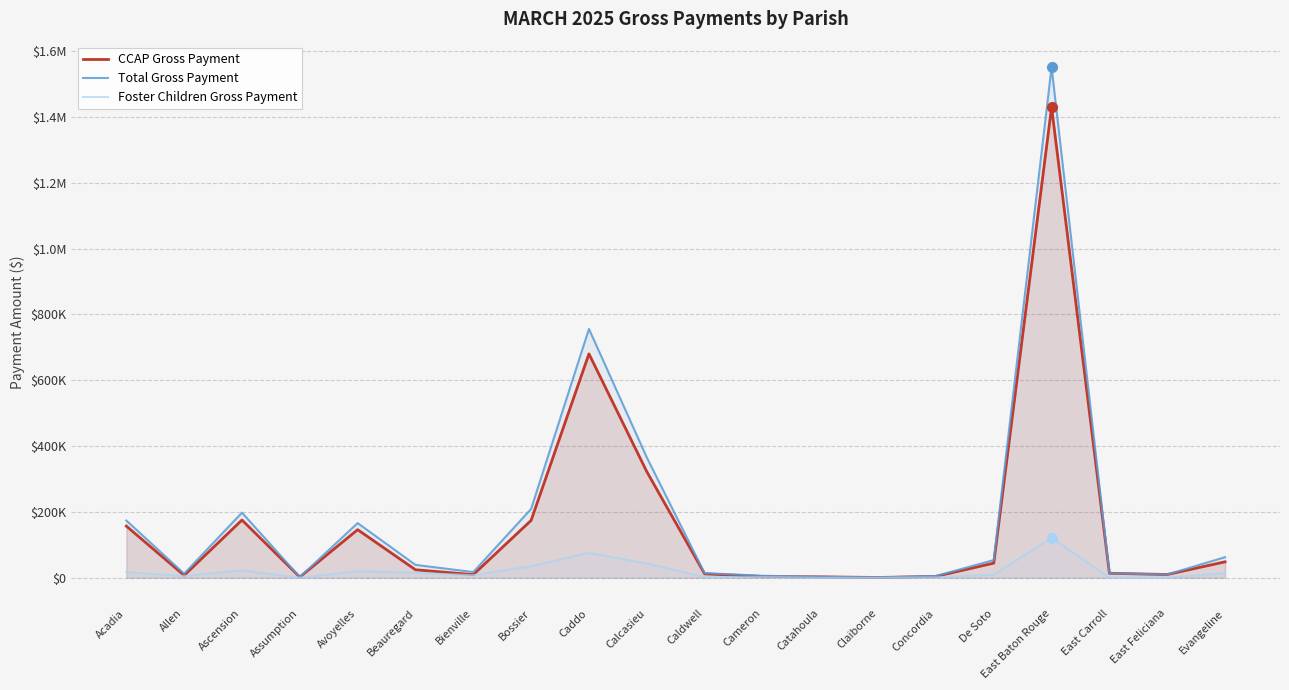

Where is Total Gross Payment nearest to the value 775996?

Caddo